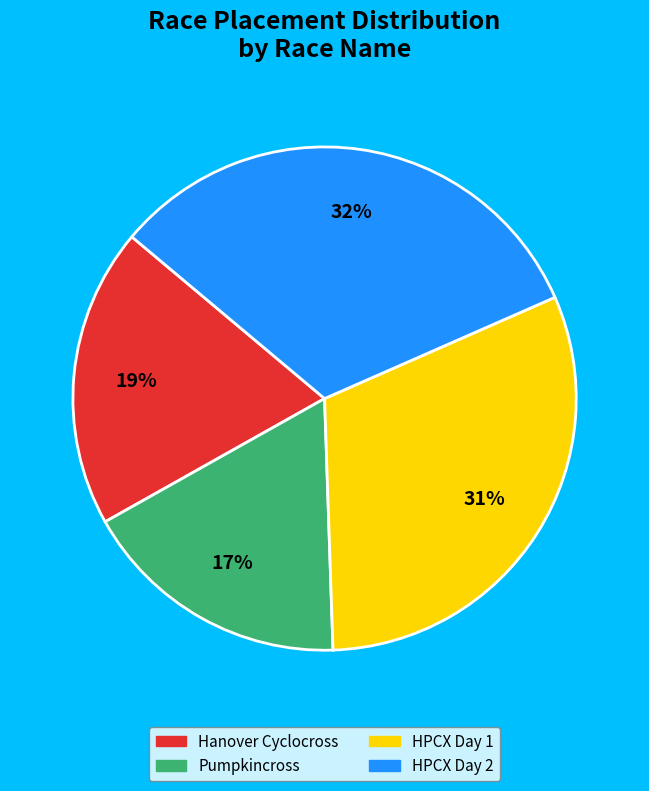

Does HPCX Day 2 account for over 50% of the chart?

No